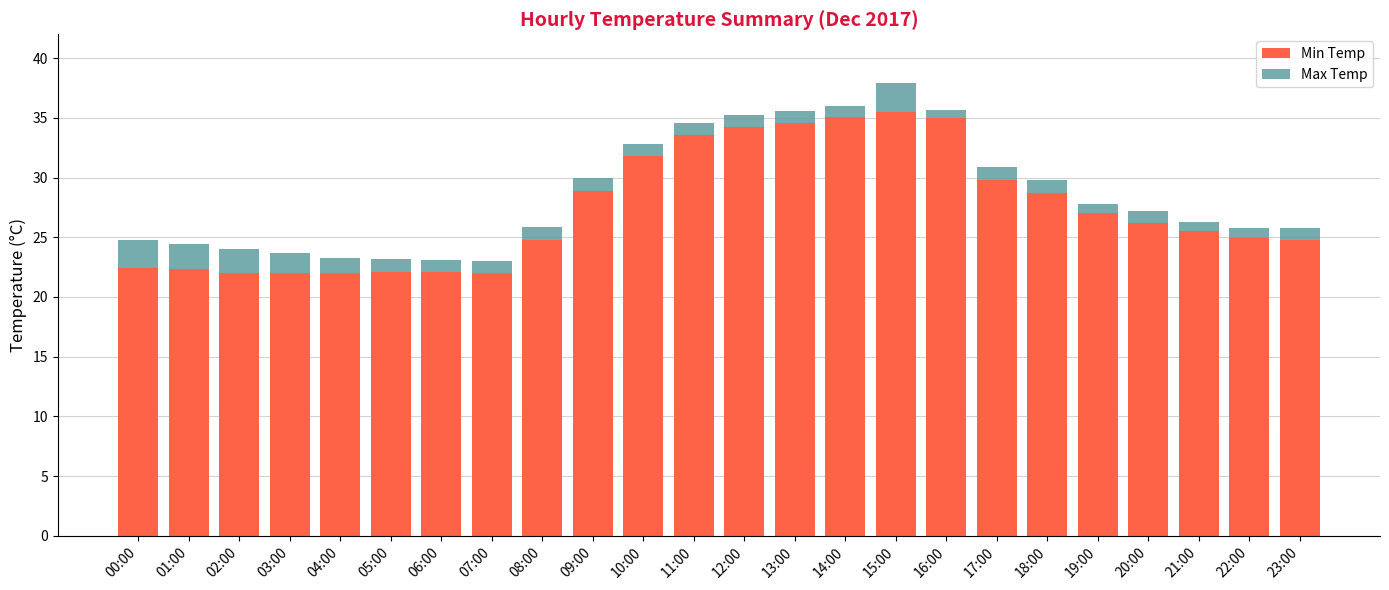

What is the difference between the maximum and minimum values in the Min Temp series?

13.5